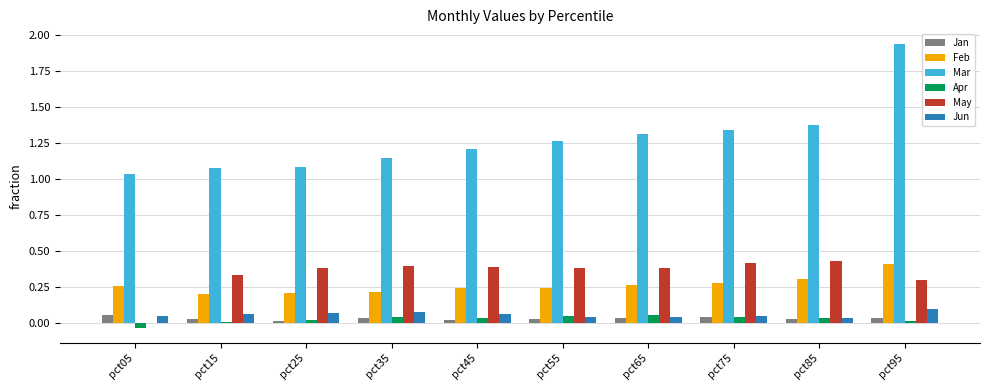

What is the sum of all Feb values?

2.6